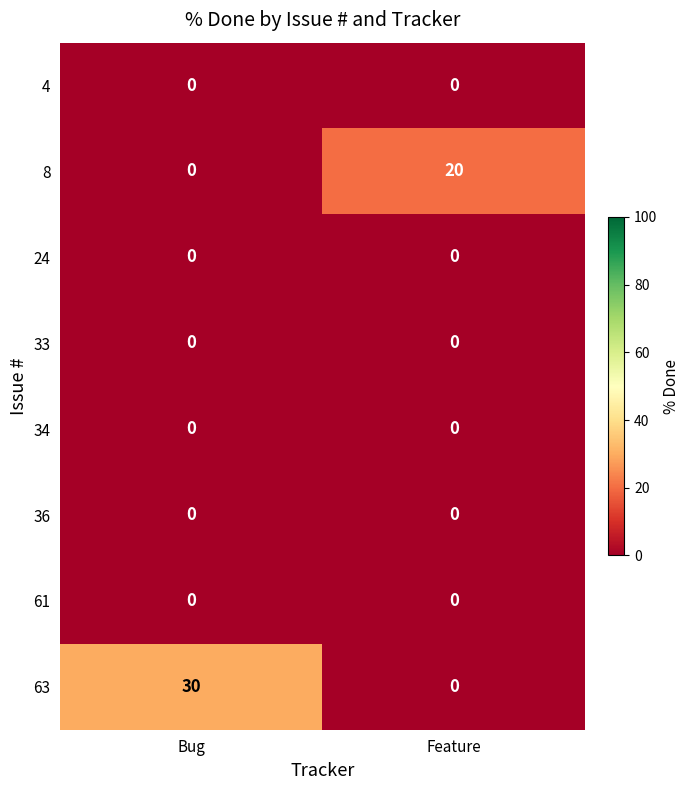

At which label does 8 reach its peak?

Feature